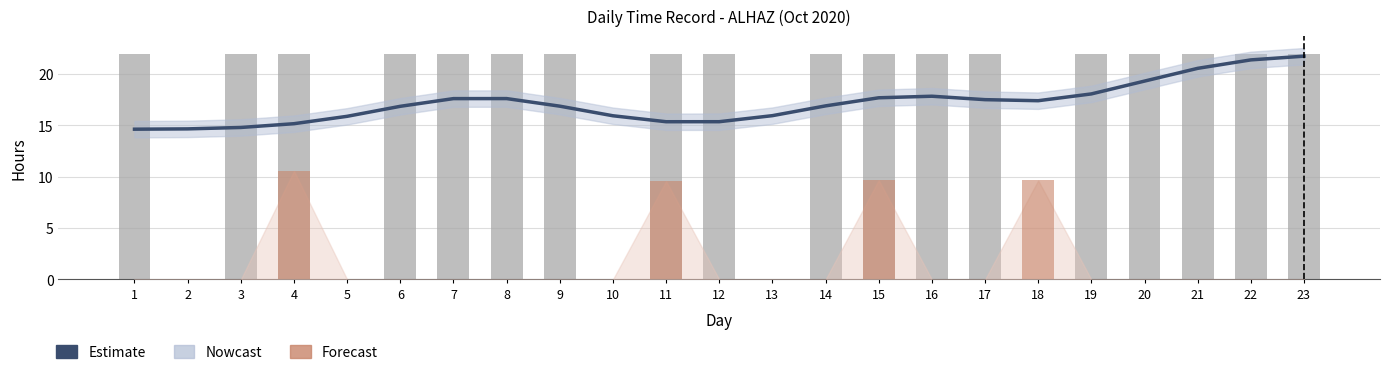

Which series has the largest total across all categories?

Estimate